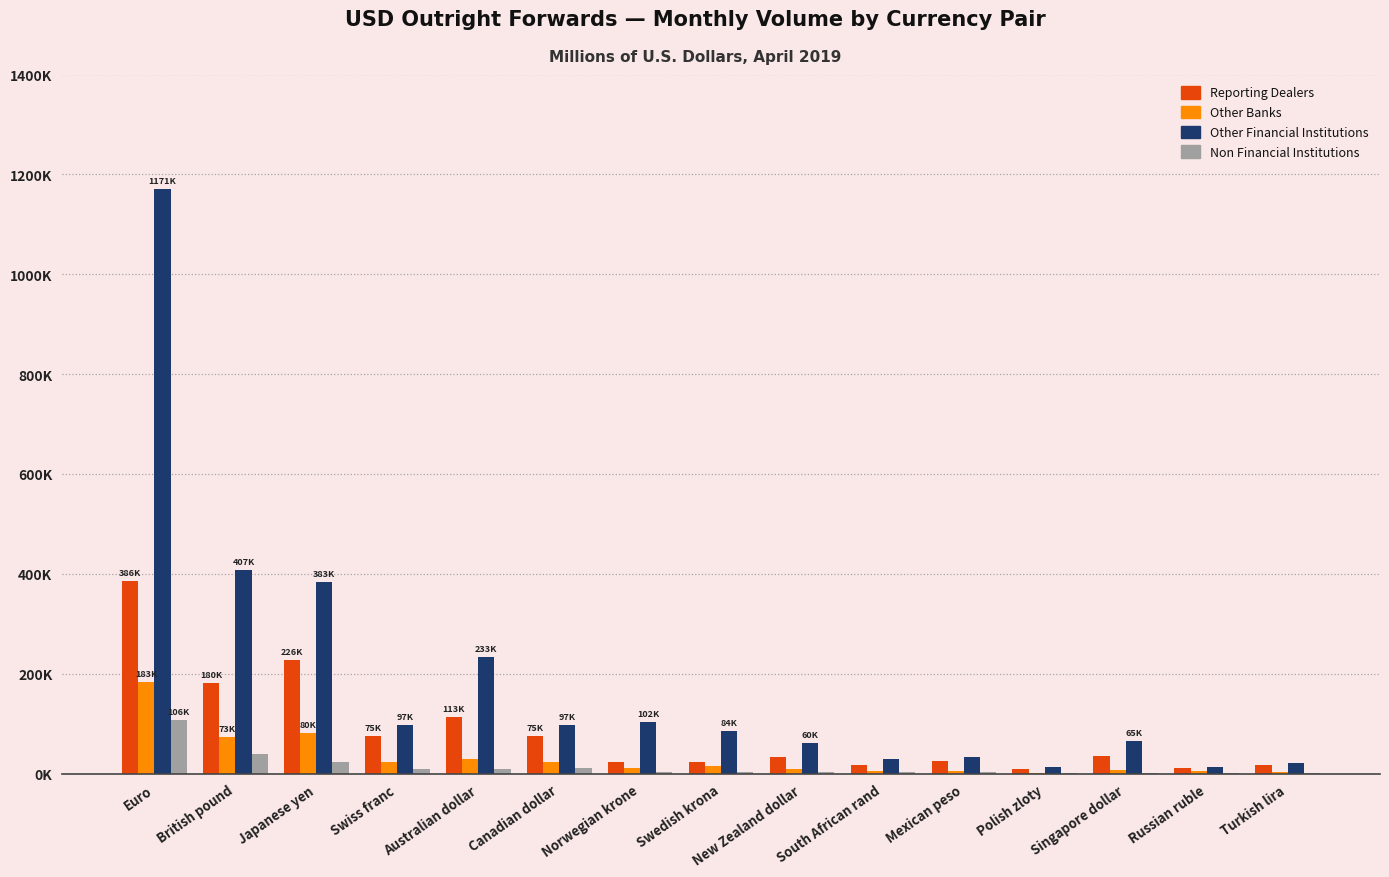

At Norwegian krone, list the series in order from largest to smallest.

Other Financial Institutions, Reporting Dealers, Other Banks, Non Financial Institutions